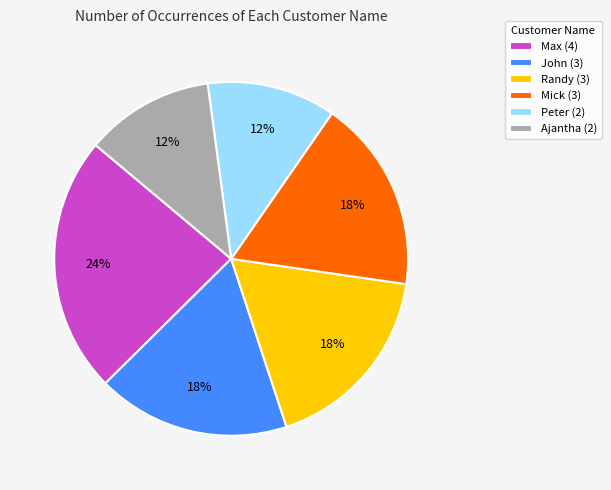

Count the number of slices in the pie.

6